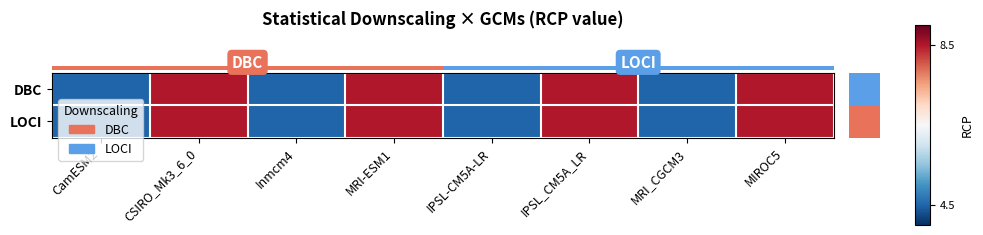

What is the total value across all series at IPSL-CM5A-LR?

9.0